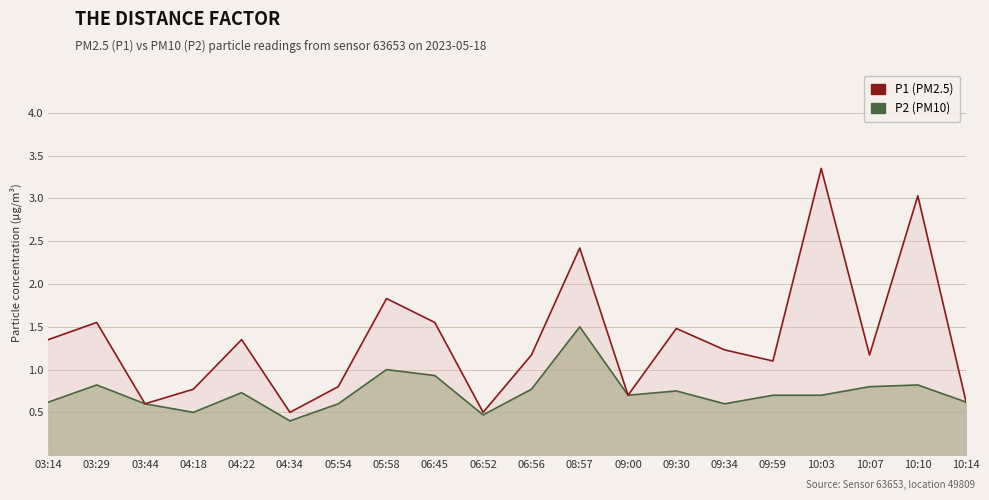

What is the lowest value of the P2 (PM10) series?

0.4